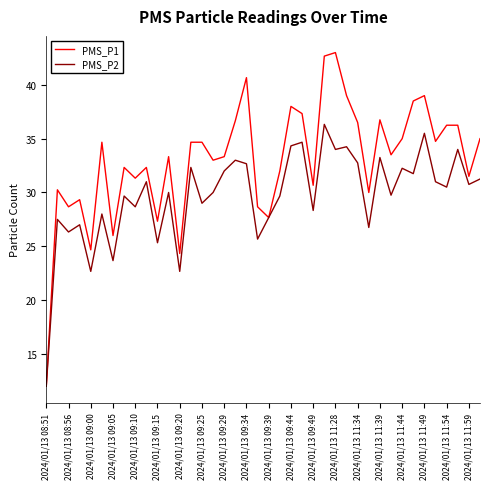

Which series has the largest range (max minus min)?

PMS_P1